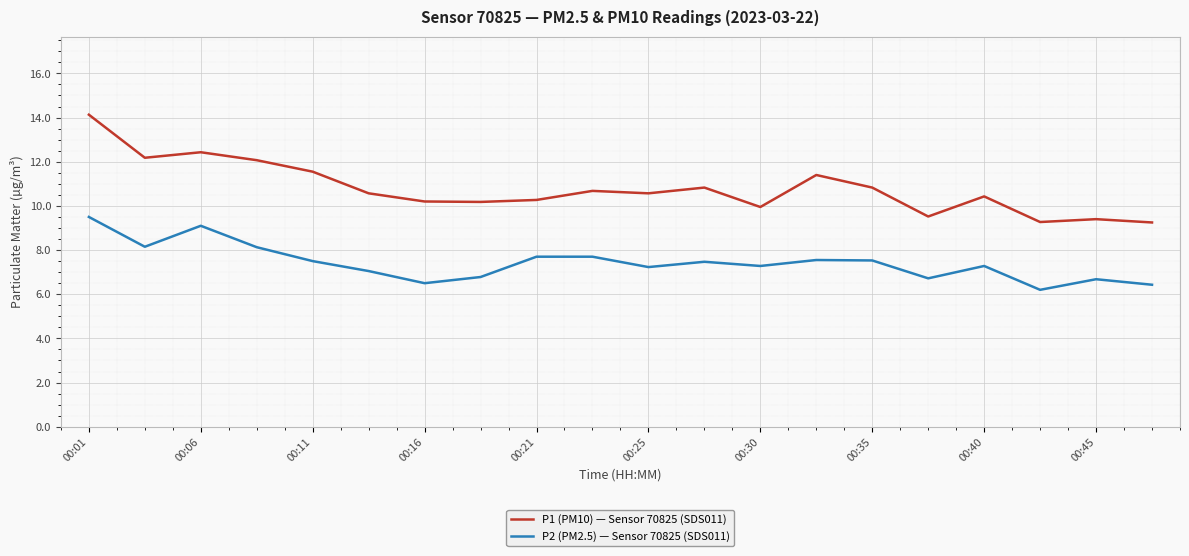

True or false: P2 (PM2.5) — Sensor 70825 (SDS011) has more than 2 interior local peaks.

True